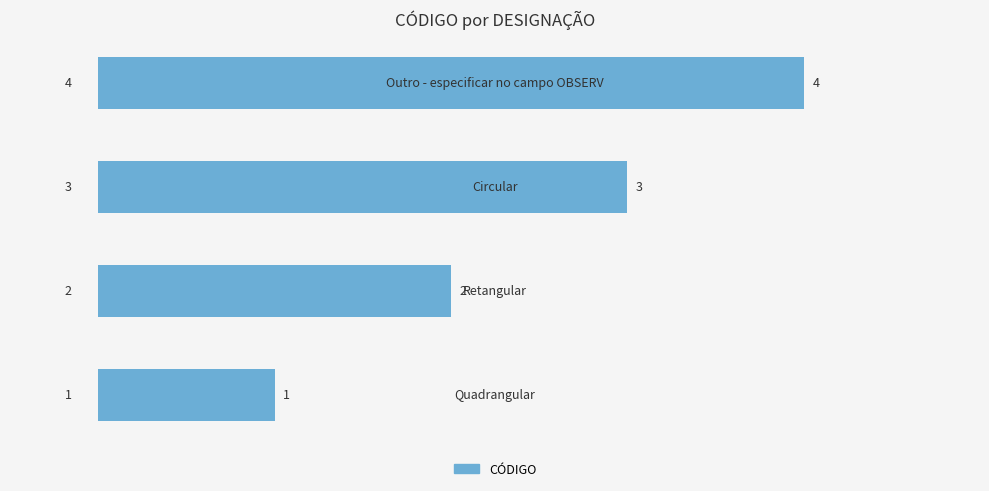

What is the difference between the maximum and minimum values?

3